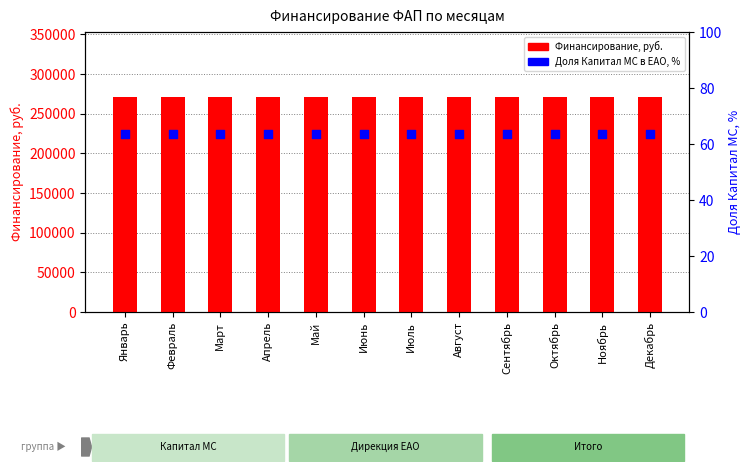

What are all the series names shown in the legend?

Финансирование, руб., Доля Капитал МС, %